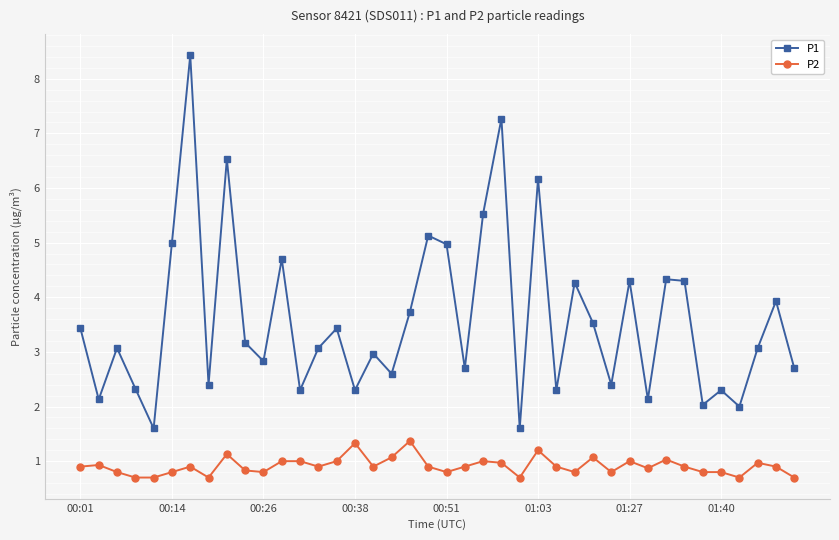

What is the maximum value for P1?

8.4